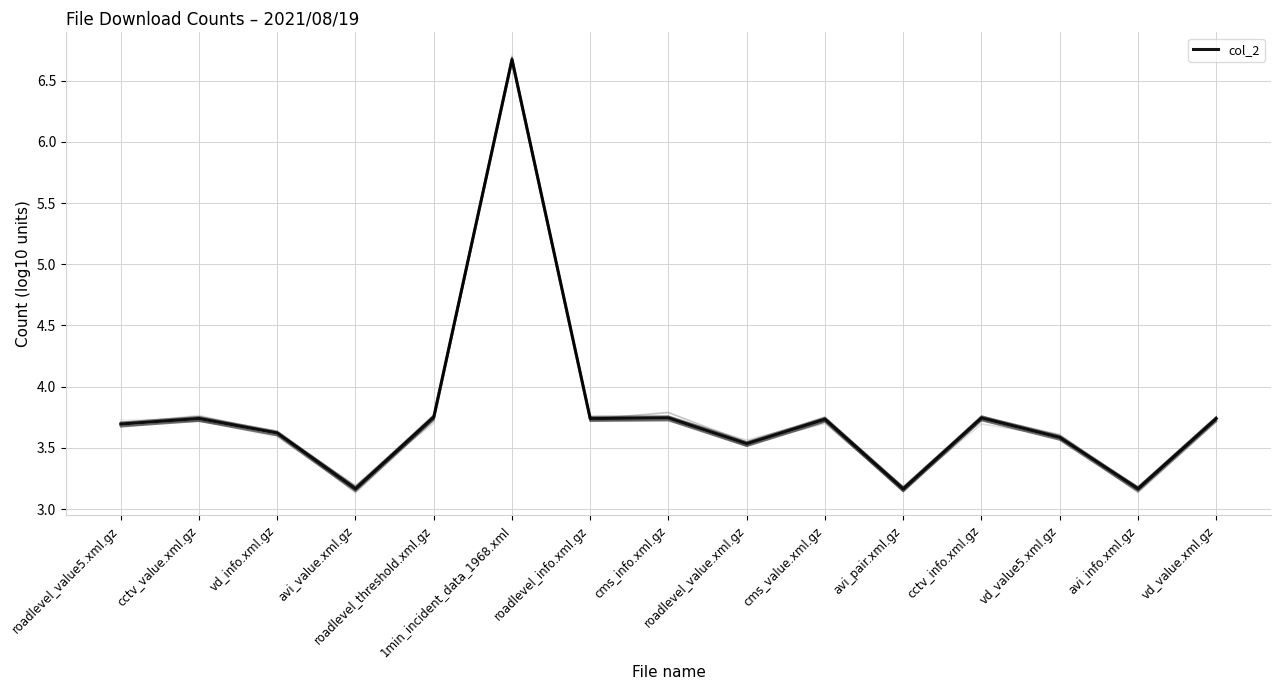

At which category does the data reach its first local peak?

cctv_value.xml.gz